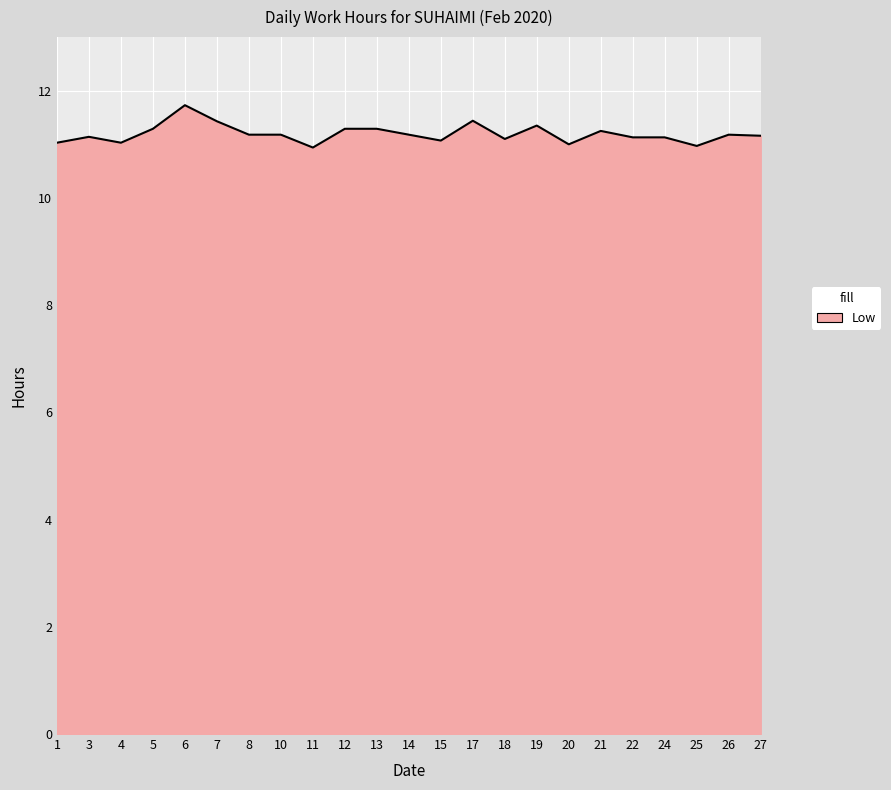

The chart shows a value of 19.7 at 25. True or false?

False